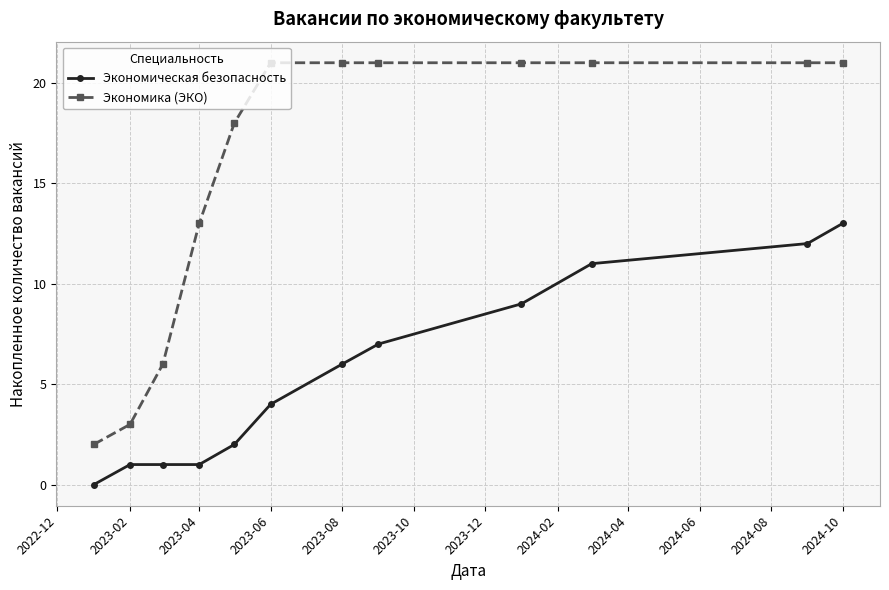

Reading right to left, transcribe all the data shown in this chart.

Экономическая безопасность: 13	12	11	9	7	6	4	2	1	1	1	0
Экономика (ЭКО): 21	21	21	21	21	21	21	18	13	6	3	2